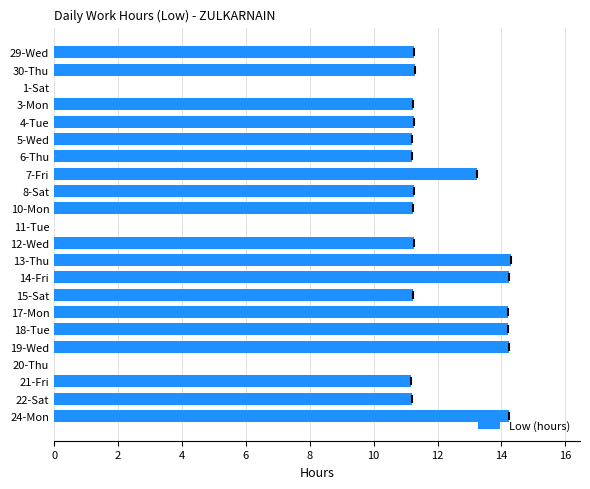

True or false: the data shows 8.2 at 11-Tue.

False